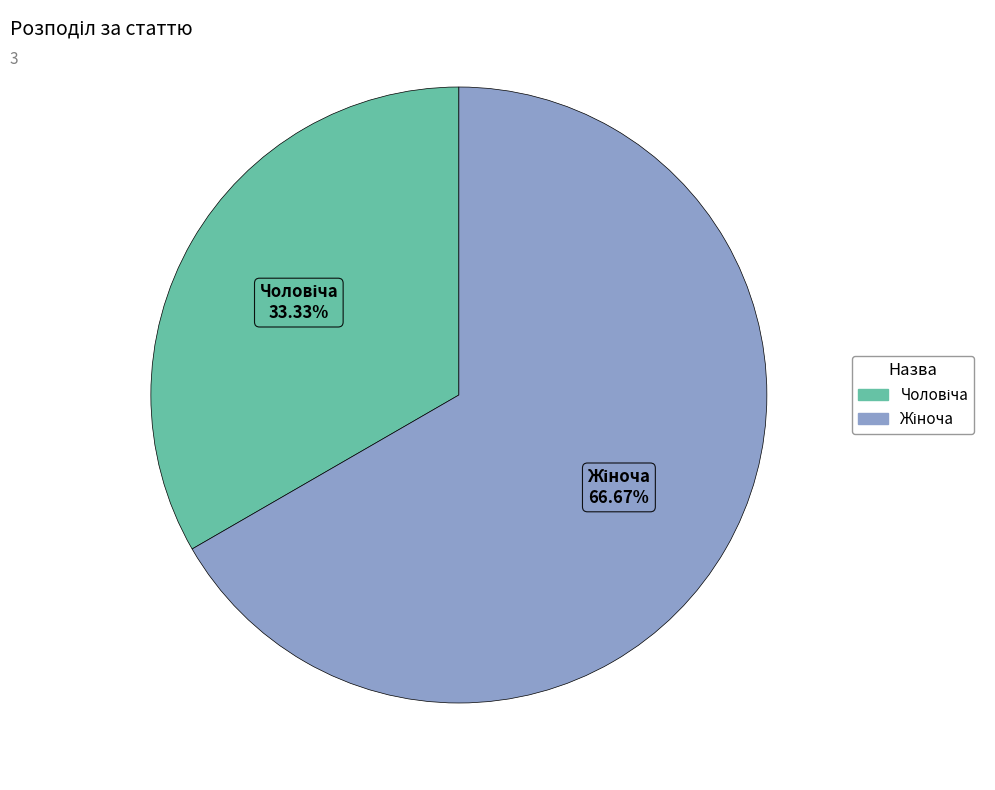

Is there a majority slice in this chart?

Yes